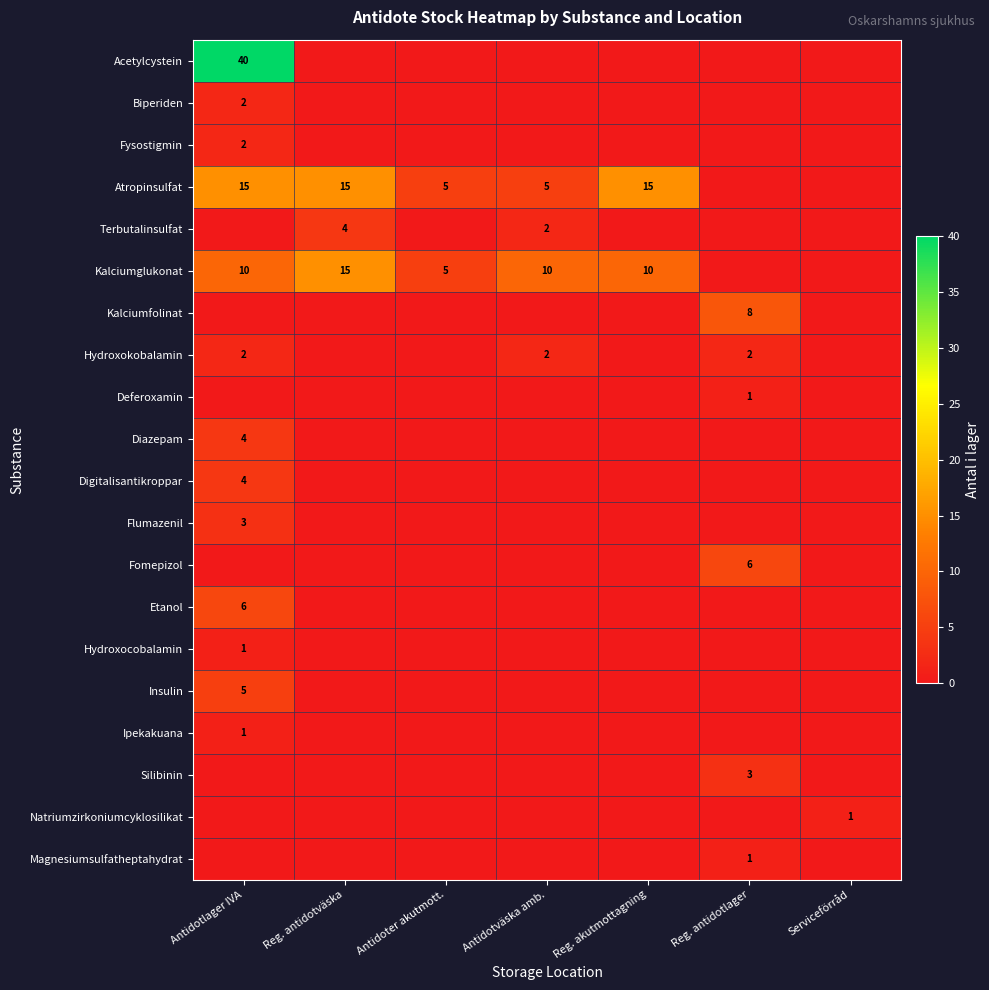

The value of Biperiden at Antidotlager IVA is 2. True or false?

True